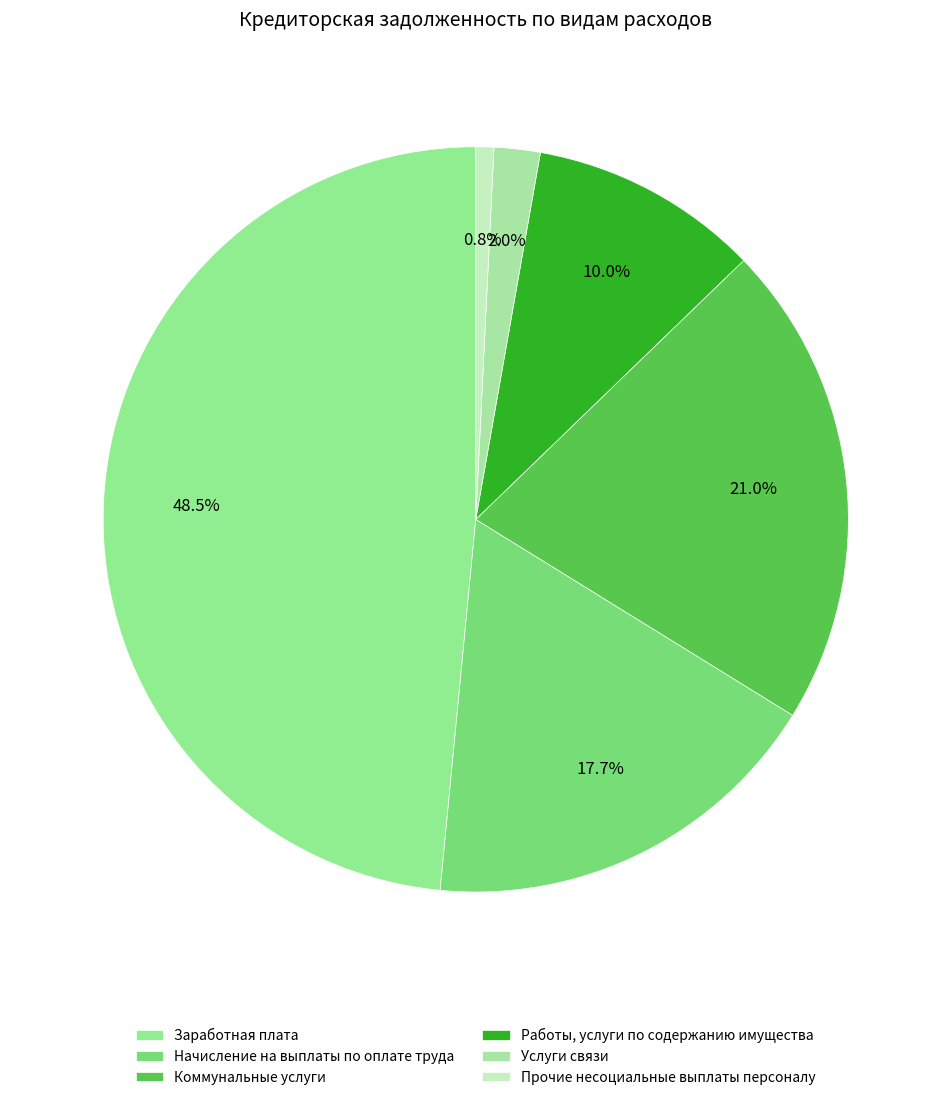

Which category has the biggest portion of the pie?

Заработная плата